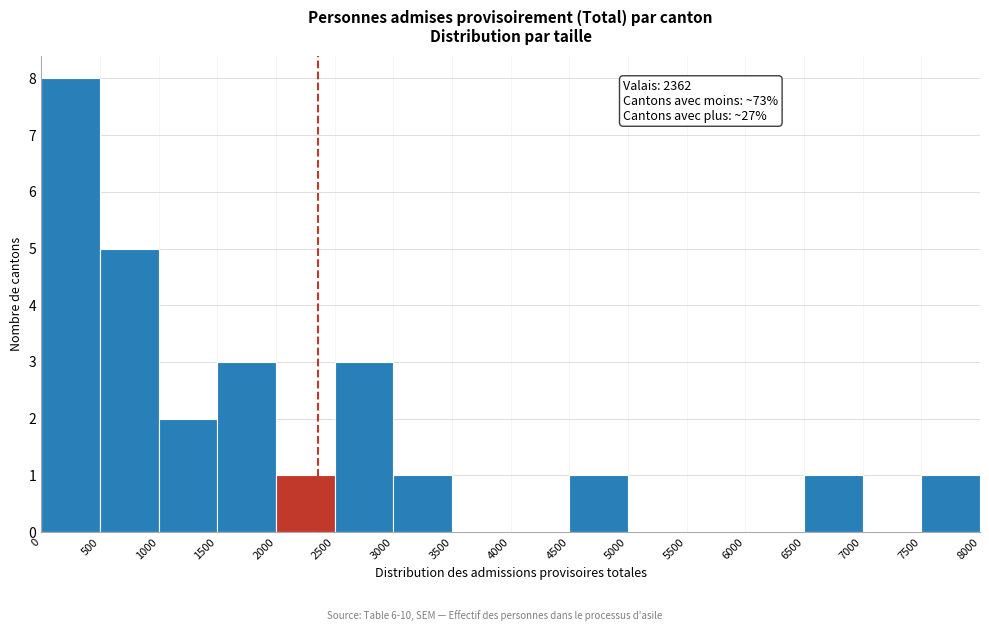

Over which range of the x-axis is the bar tallest?

0 to 500